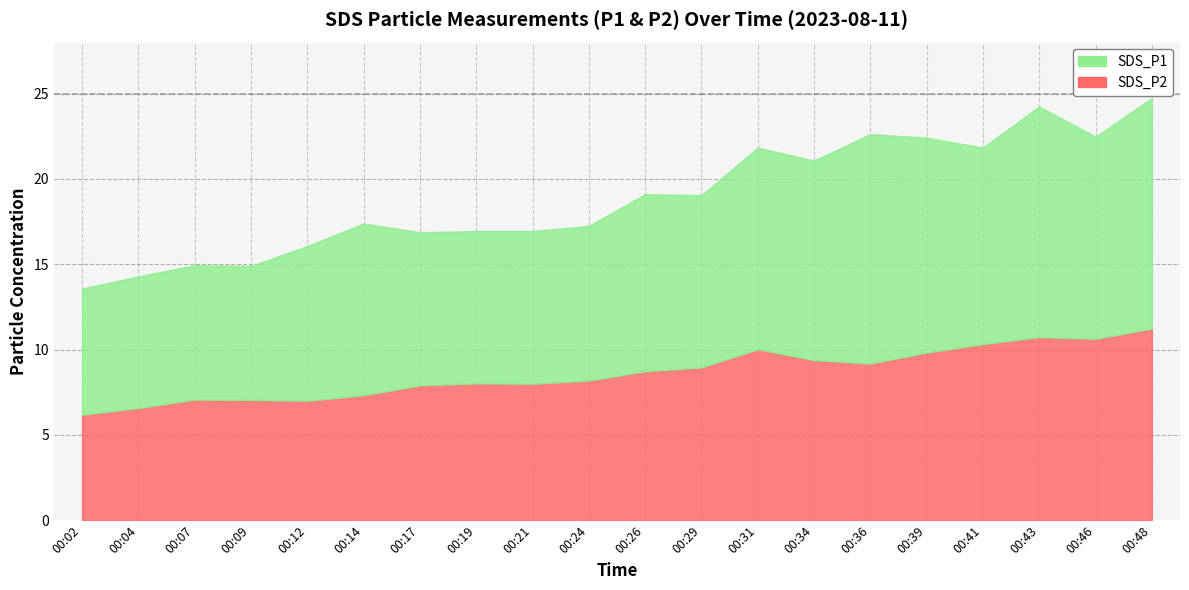

Reading right to left, what are all the values shown in this chart?

SDS_P1: 13.5	11.8	13.5	11.5	12.6	13.4	11.7	11.8	10.1	10.4	9.1	8.9	8.9	9.0	10.1	9.1	7.8	7.9	7.7	7.4
SDS_P2: 11.2	10.6	10.7	10.3	9.8	9.2	9.4	10.0	8.9	8.7	8.2	8.0	8.0	7.9	7.3	7.0	7.0	7.1	6.6	6.2